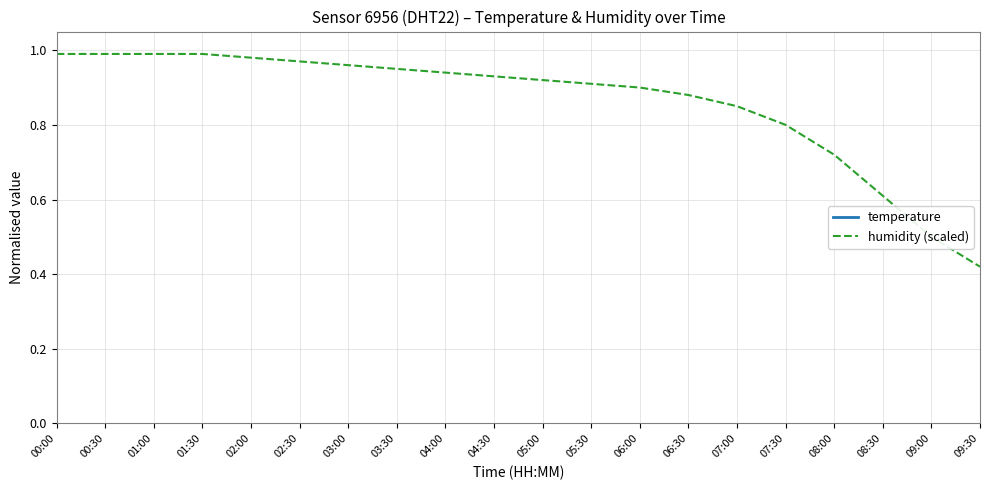

What is the sum of all temperature values?

326.7